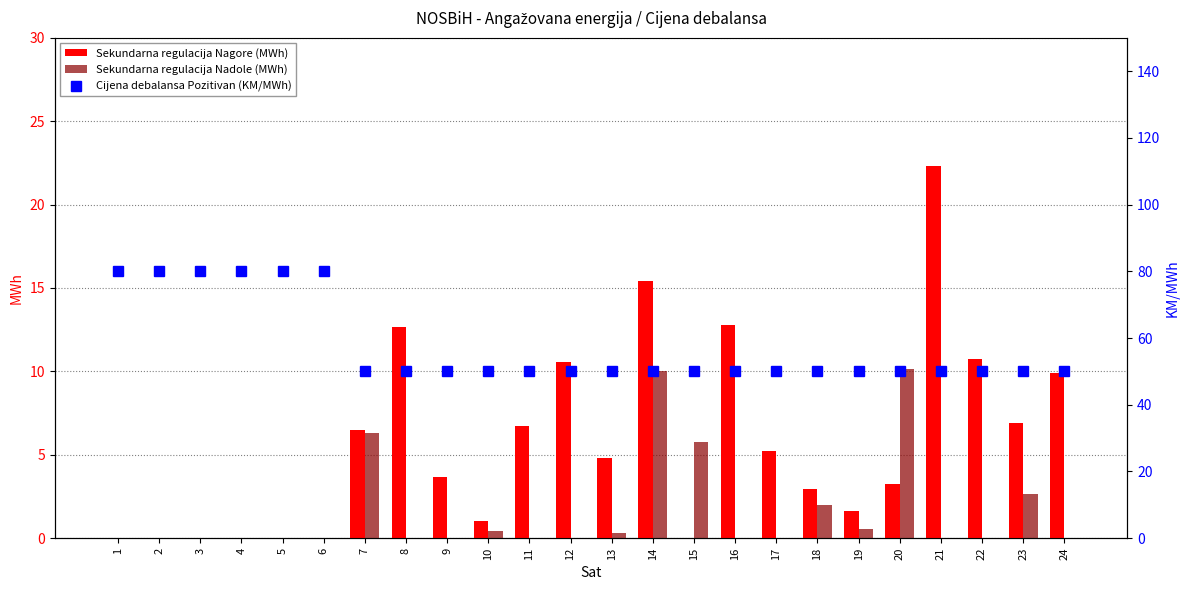

What is the total value across all series at 23?

59.6